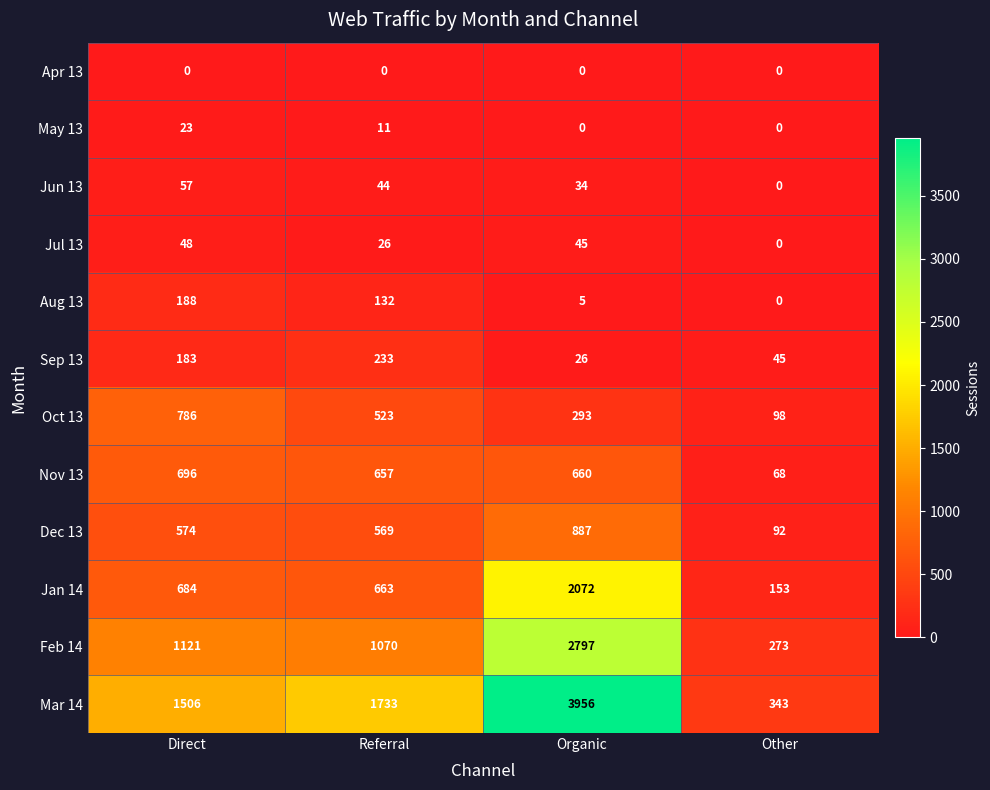

What is the difference between the second highest and minimum values in the Aug 13 series?

132